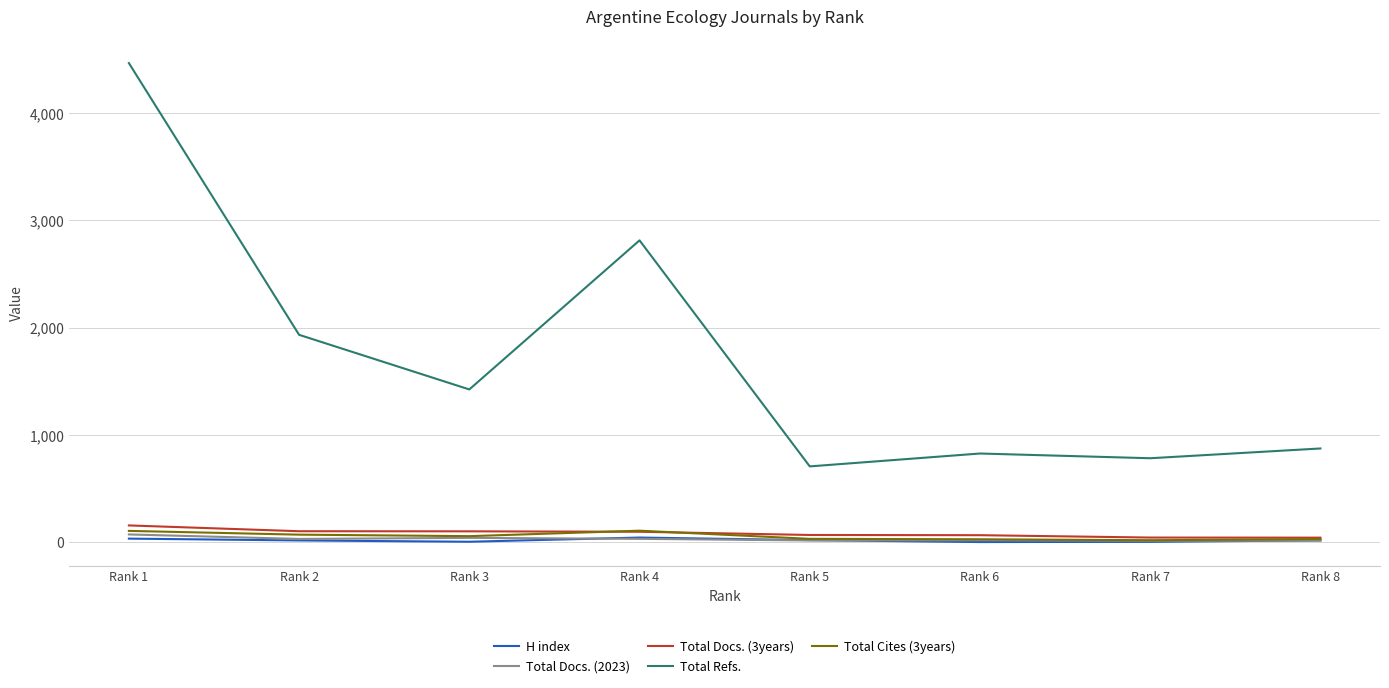

What is the difference between the highest and lowest values at Rank 1?

4431